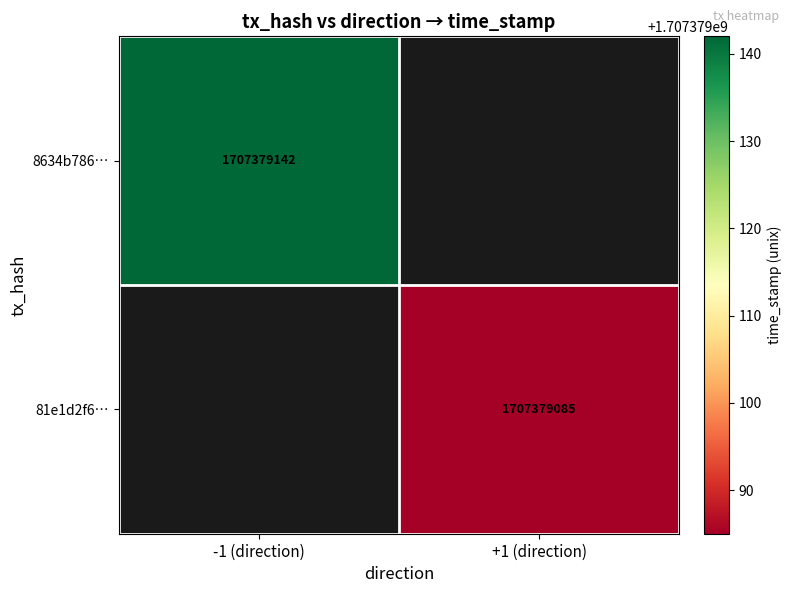

Rank the categories by 8634b78647d12e01c1d0f05bfd0f9d477bbdfff value from highest to lowest.

1, 0